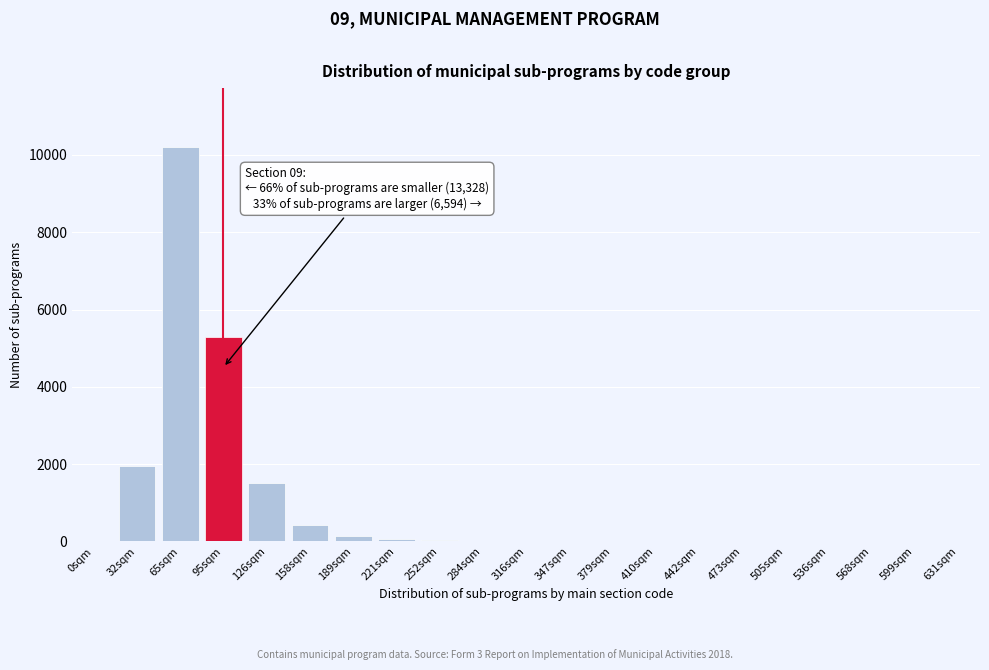

Between 631sqm and 126sqm, which is larger?

126sqm